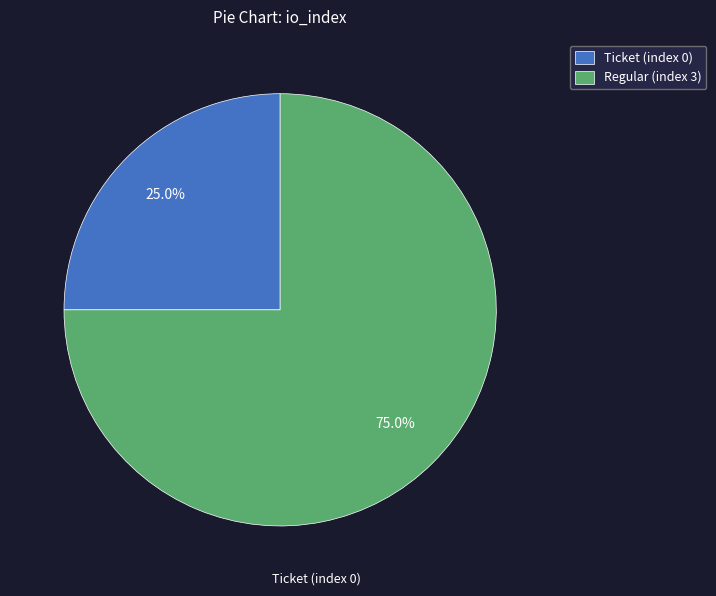

Rank the categories by value from lowest to highest.

Ticket (index 0), Regular (index 3)